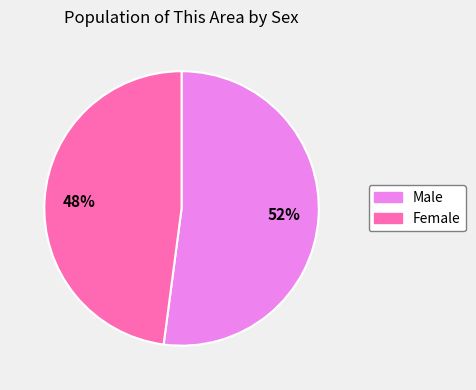

To the nearest percent, what percentage of the pie is Male?

52%